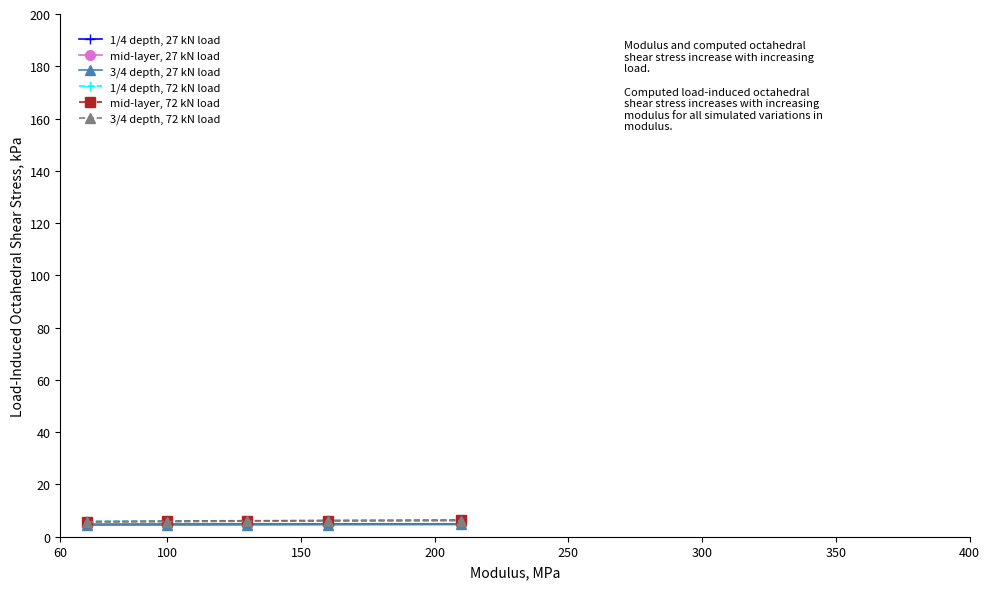

What is the value of the 1/4 depth, 27 kN load point at the 2nd from the left?

4.8